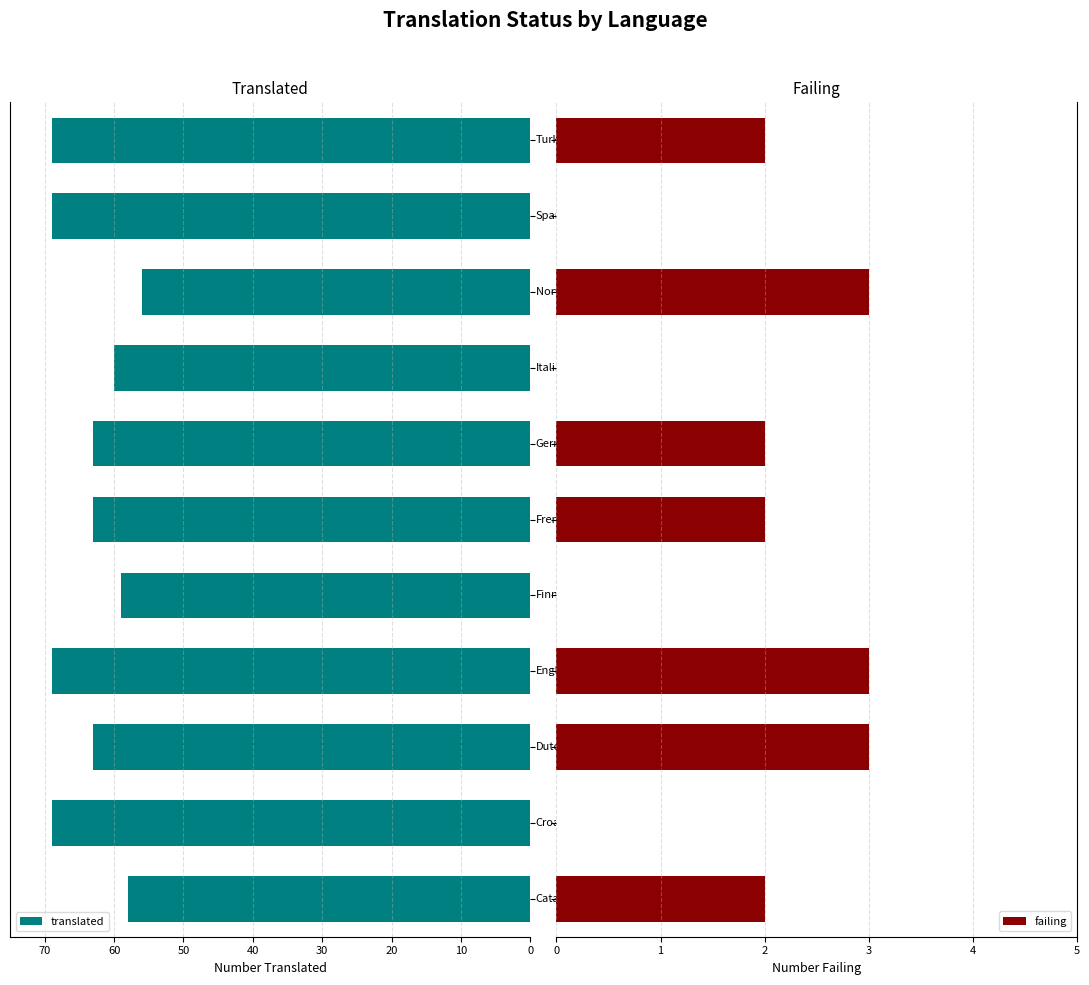

Does the chart contain any negative values?

No